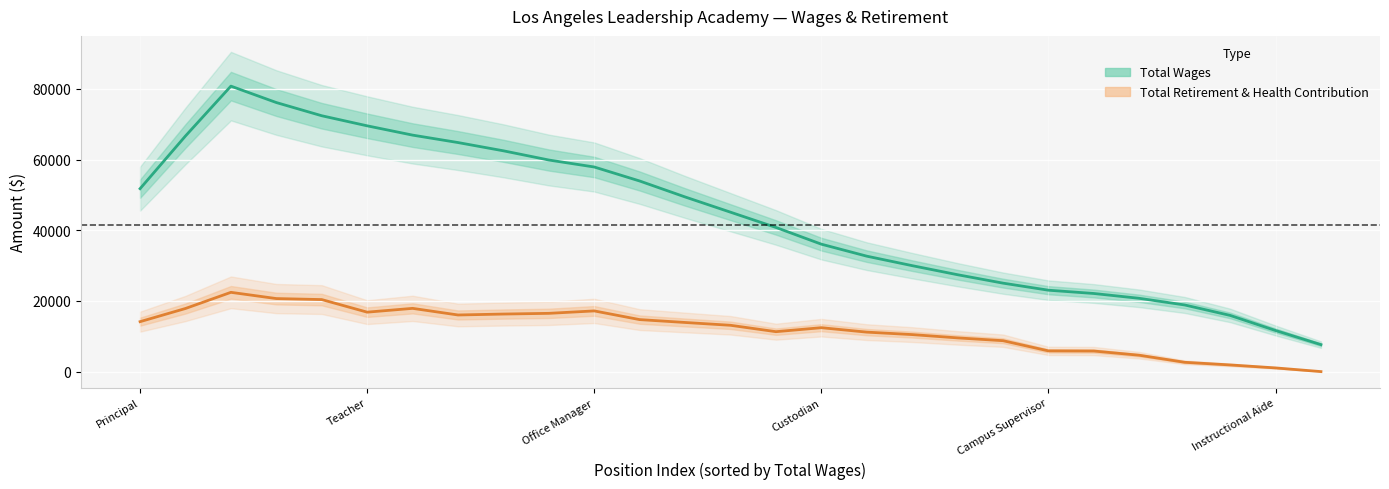

True or false: Total Retirement & Health Contribution and Total Wages intersect in this chart.

False